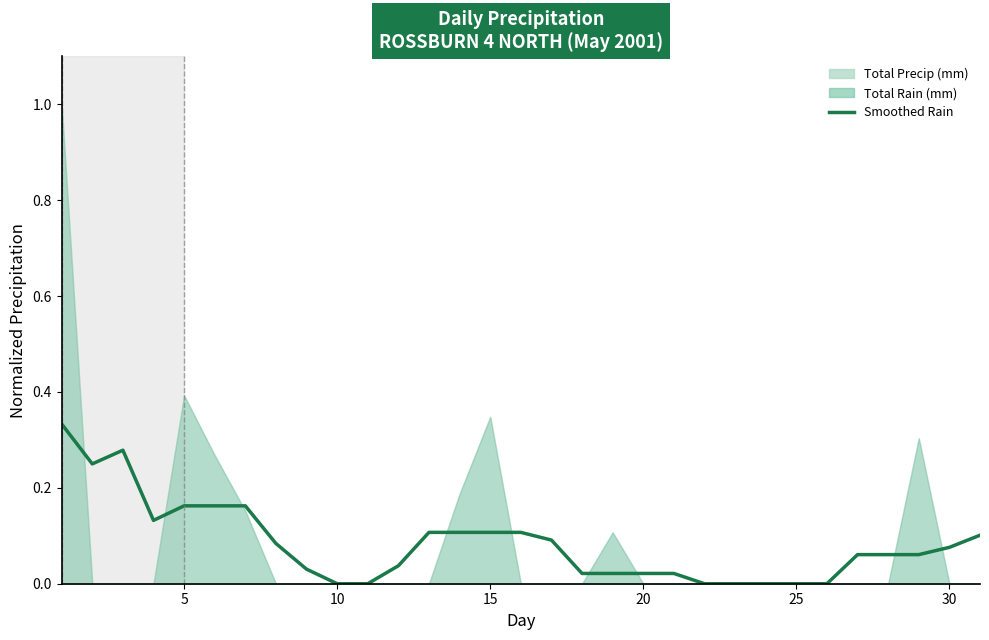

How many lines are shown in the chart?

1